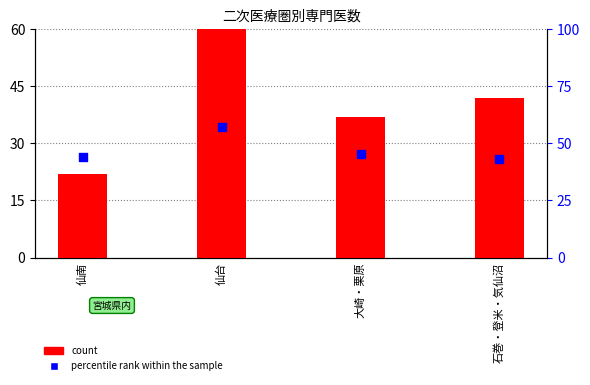

Which series has the largest Y range (max minus min)?

count